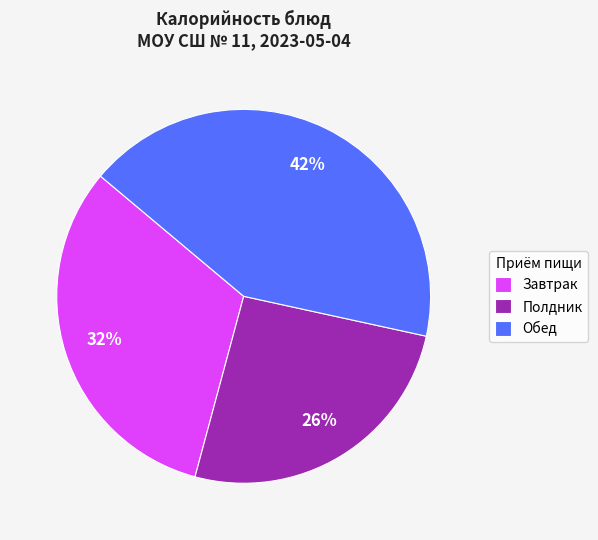

Does any single category account for the majority?

No